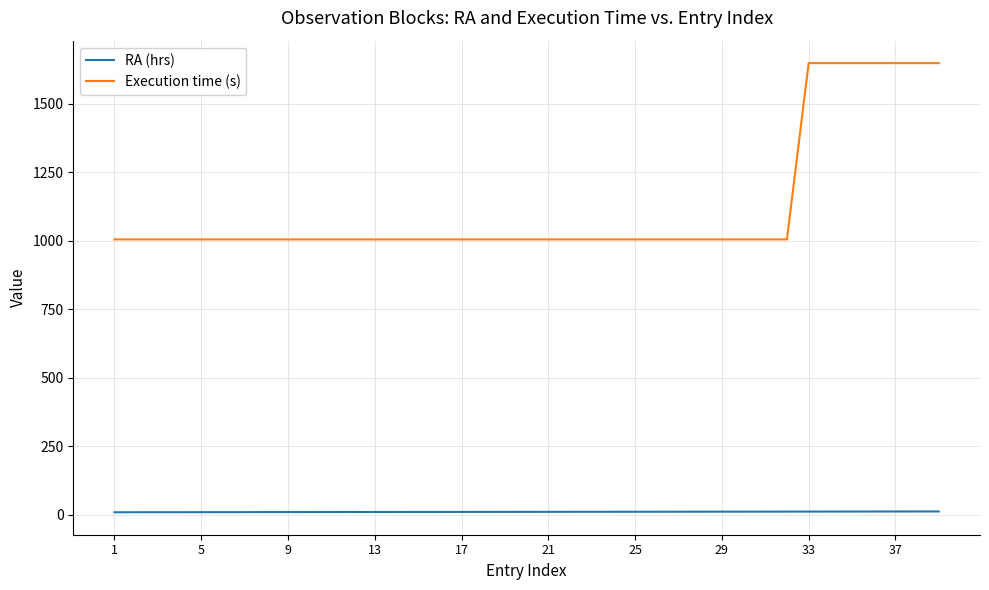

Which series has the largest range (max minus min)?

Execution time (s)